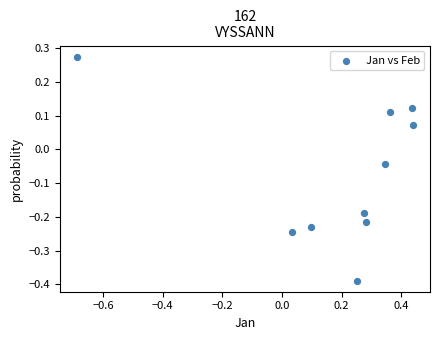

What is the range of X values (max minus min)?

1.1